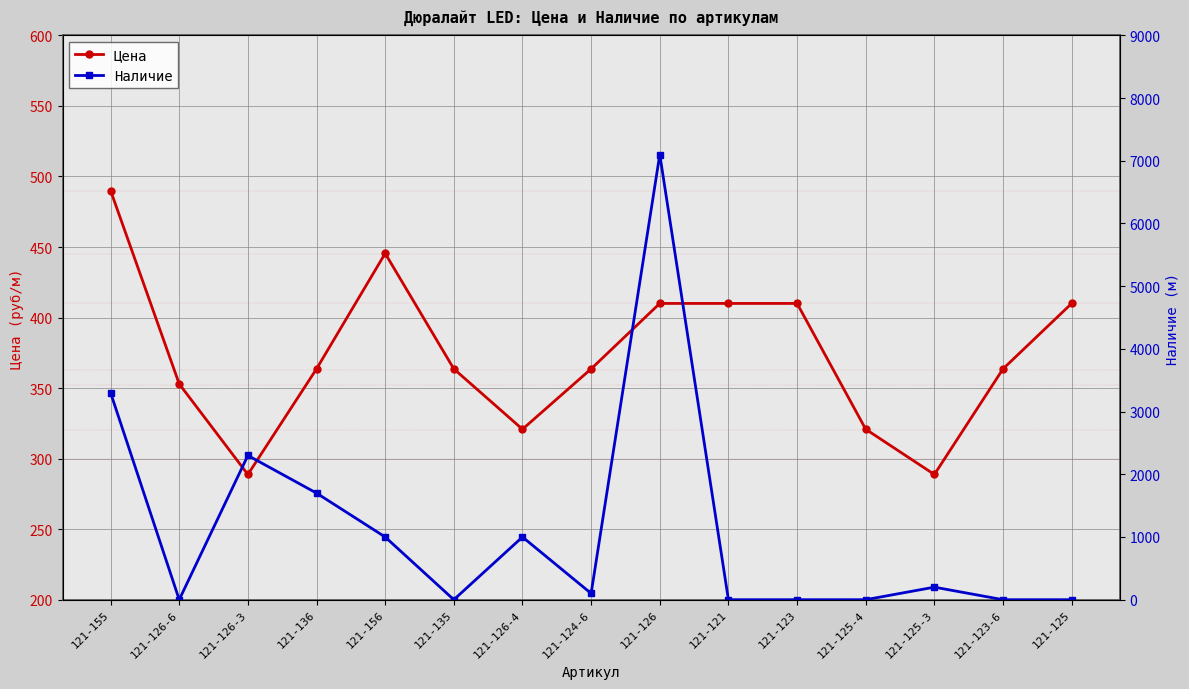

How many interior local valleys does the Цена series have?

3